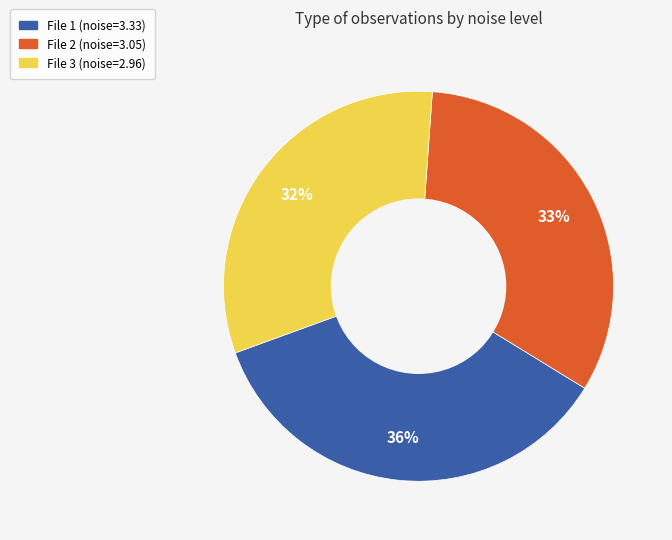

To the nearest percent, what is the average slice percentage?

33%